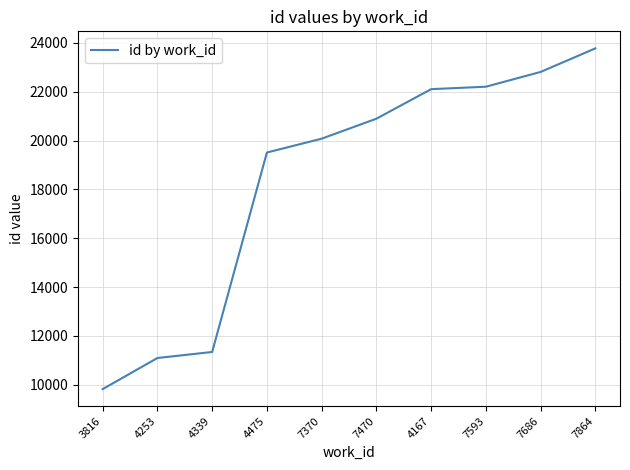

Which label corresponds to the smallest value in the chart?

3816